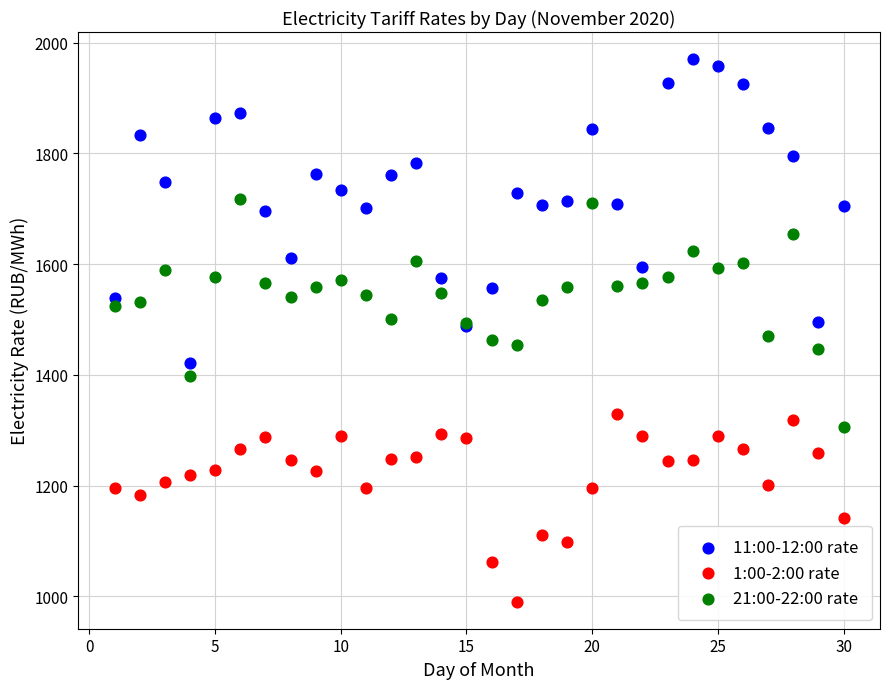

Which series reaches the minimum Y coordinate?

1:00-2:00 rate